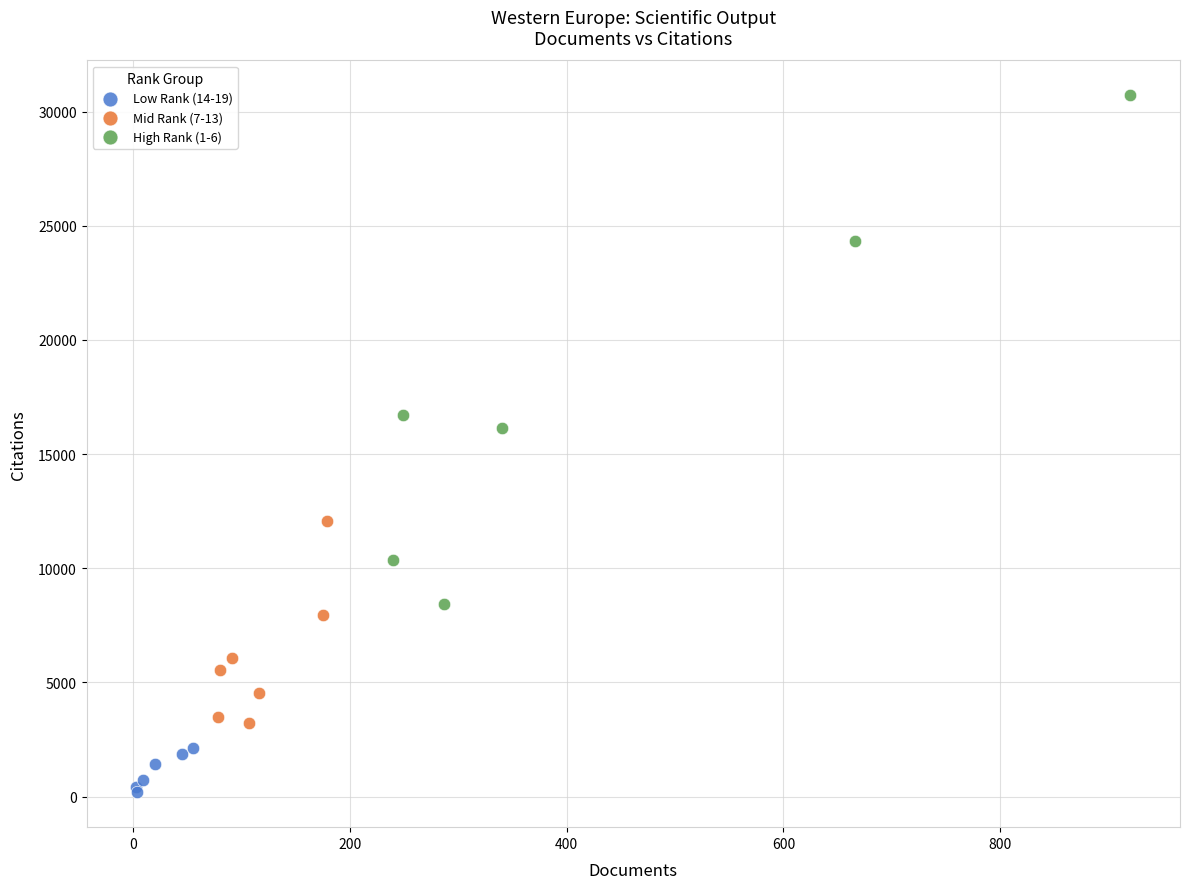

What are all the series names shown in the legend?

Low Rank (14-19), Mid Rank (7-13), High Rank (1-6)